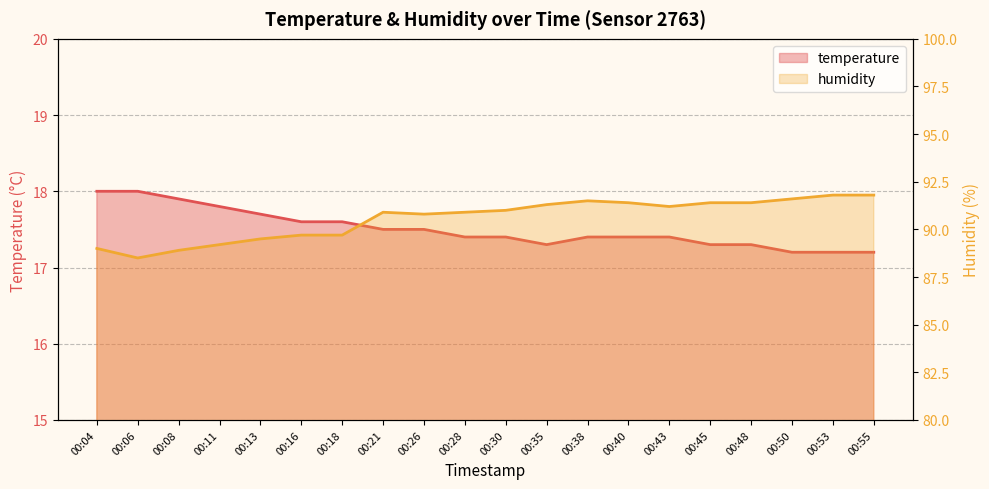

Reading right to left, extract all data points from this chart.

temperature: 17.2	17.2	17.2	17.3	17.3	17.4	17.4	17.4	17.3	17.4	17.4	17.5	17.5	17.6	17.6	17.7	17.8	17.9	18.0	18.0
humidity: 91.8	91.8	91.6	91.4	91.4	91.2	91.4	91.5	91.3	91.0	90.9	90.8	90.9	89.7	89.7	89.5	89.2	88.9	88.5	89.0